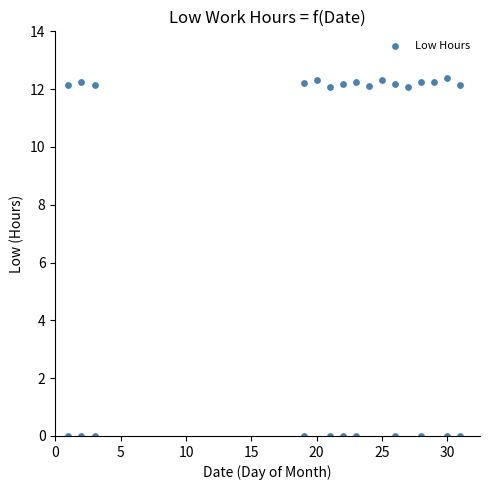

What is the range of X values (max minus min)?

30.0